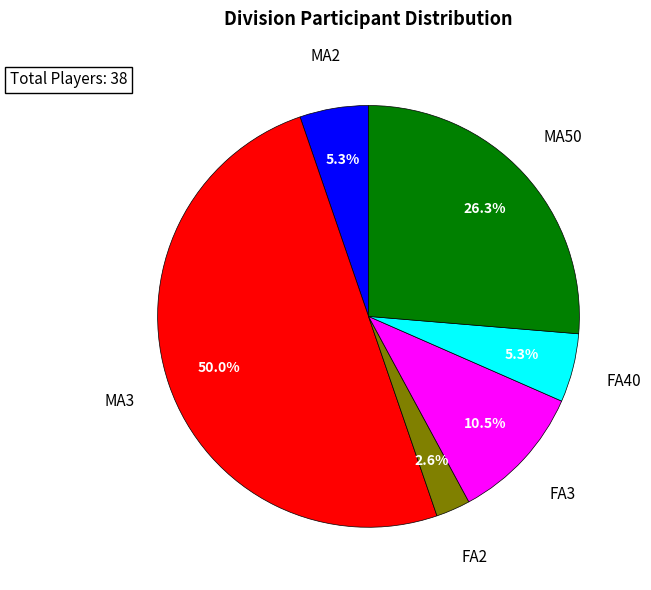

Between MA50 and MA3, which is larger?

MA3